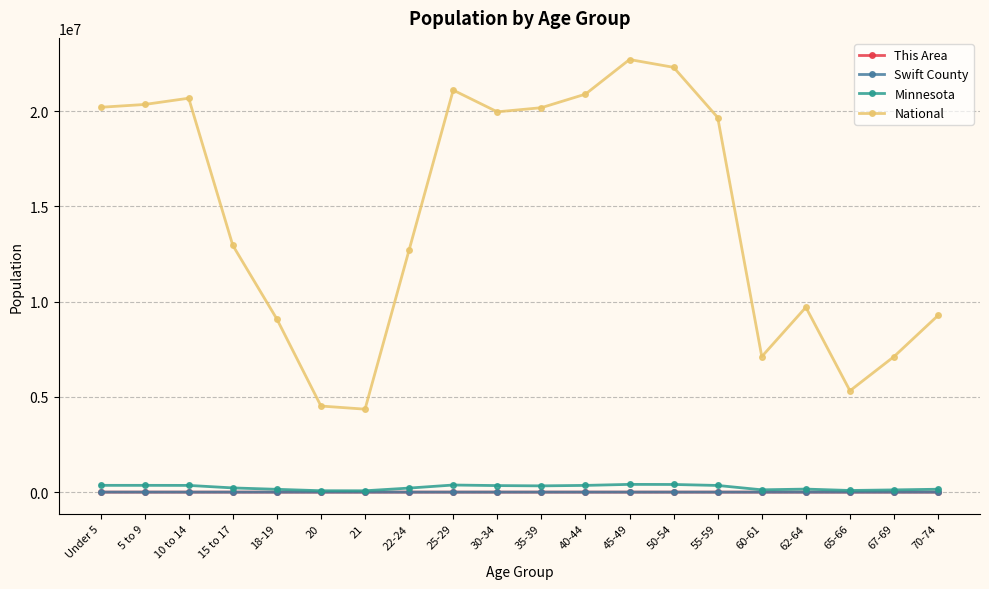

True or false: National and Minnesota intersect in this chart.

False